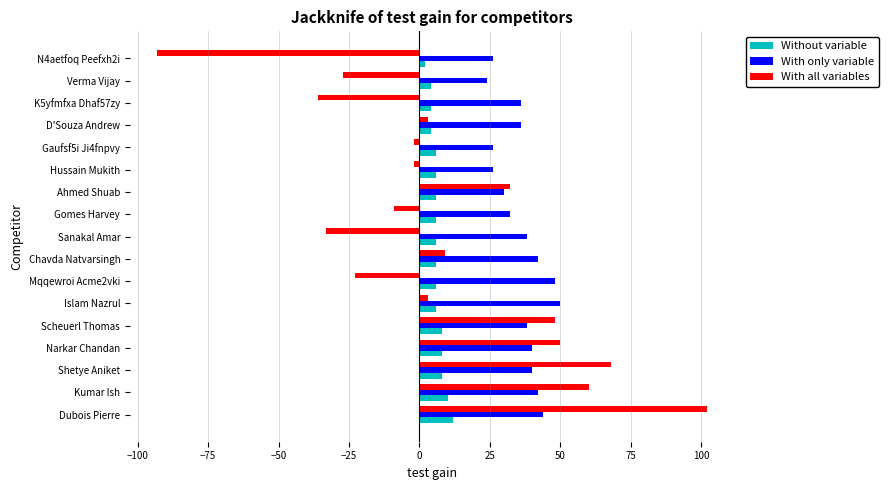

Which series has the widest spread of values?

With all variables